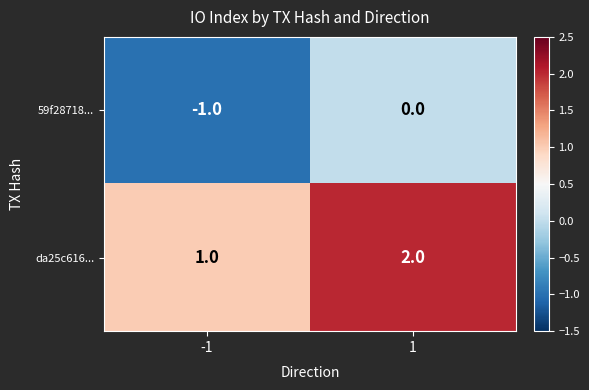

Rank the categories by da25c616... value from lowest to highest.

-1, 1